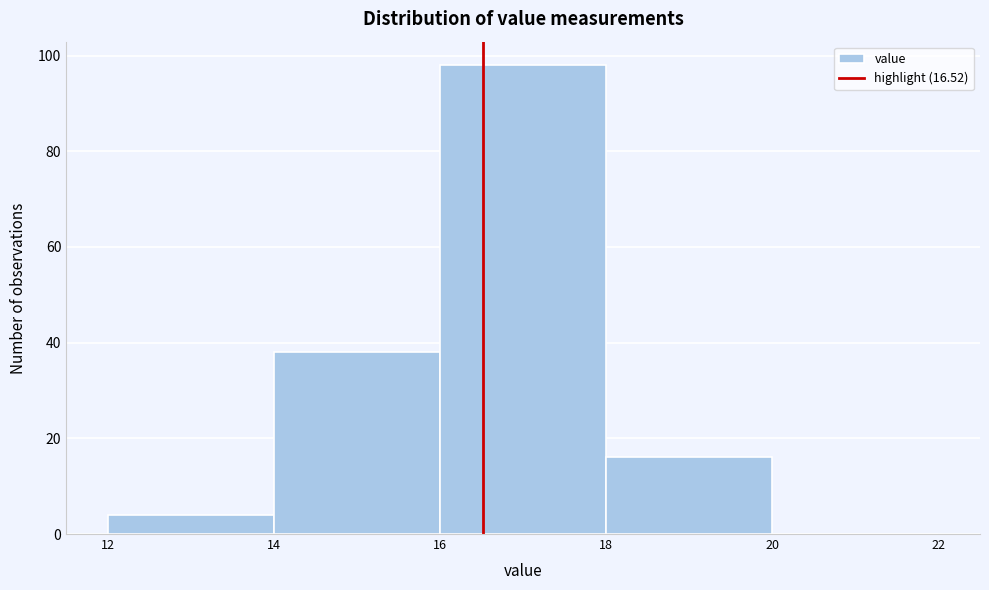

What is the height of the bar covering 12 to 14 on the x-axis? The values are not printed on the chart, so give them approximately, as read against the axis.

4